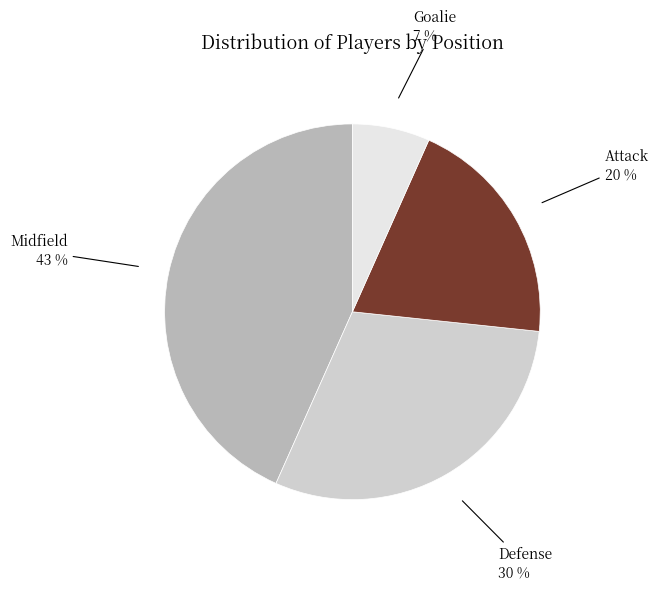

Is there a majority slice in this chart?

No